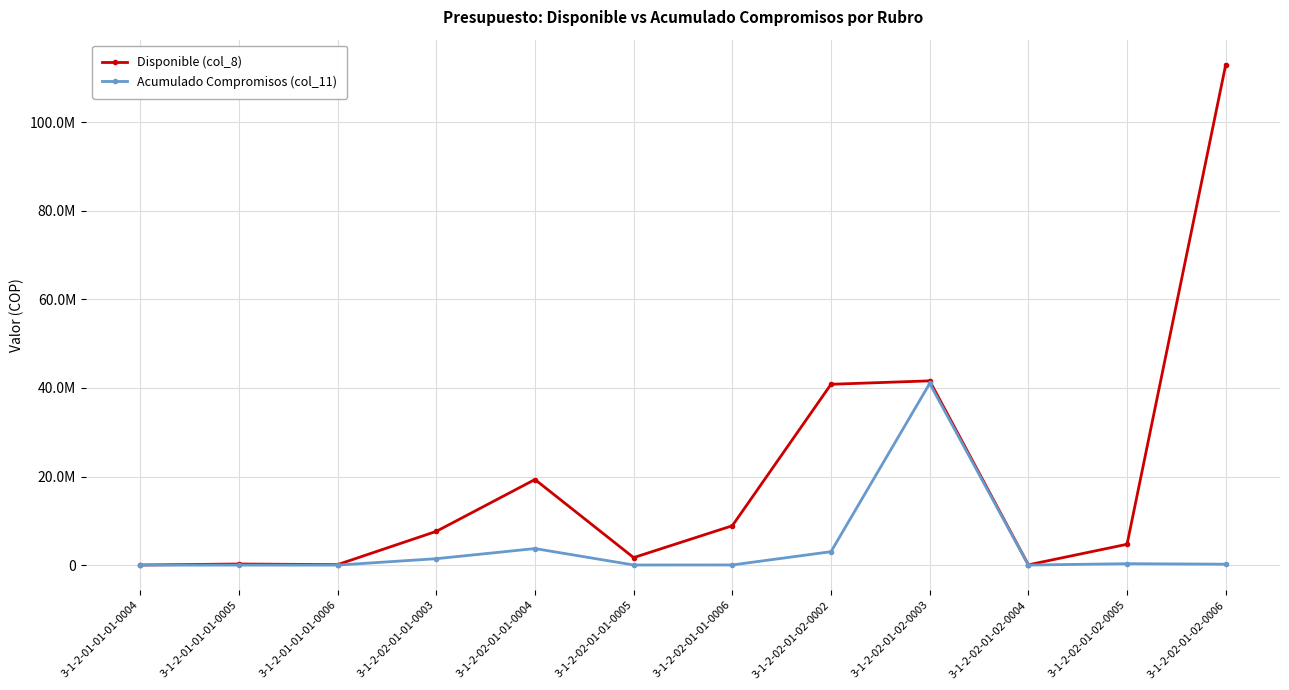

Reading left to right, extract all data points from this chart.

Disponible (col_8): 18000	244000	108000	7612000	19323000	1692000	8884000	40829000	41600000	60000	4700000	112991000
Acumulado Compromisos (col_11): 0	0	0	1443966	3731058	22173	34192	3025643	41012044	8155	317298	205801